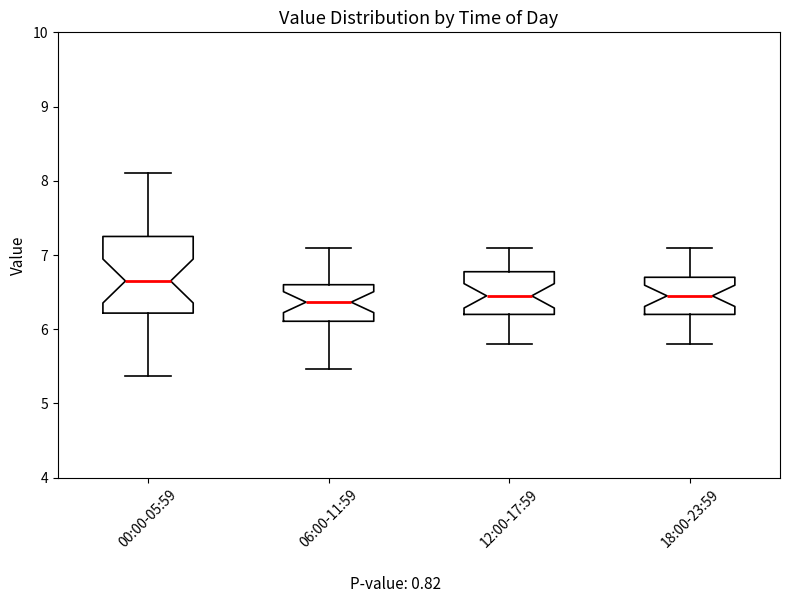

Which box is the tallest, from its lower edge to its upper edge?

00:00-05:59